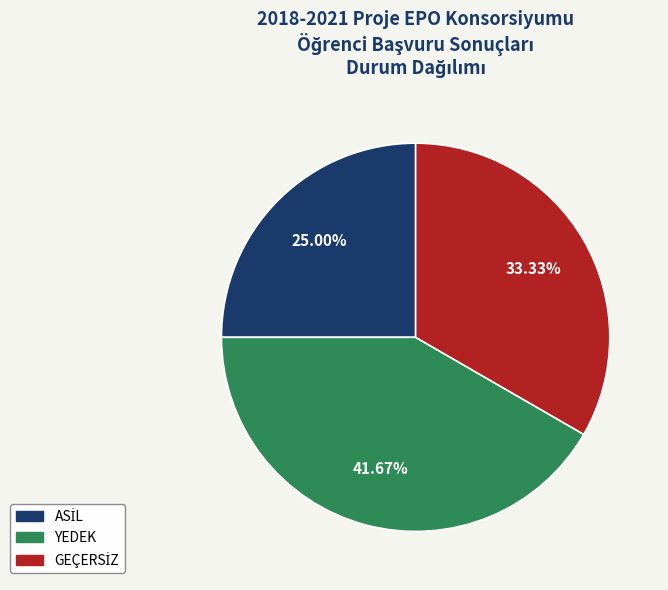

What is the largest slice in the pie chart?

YEDEK